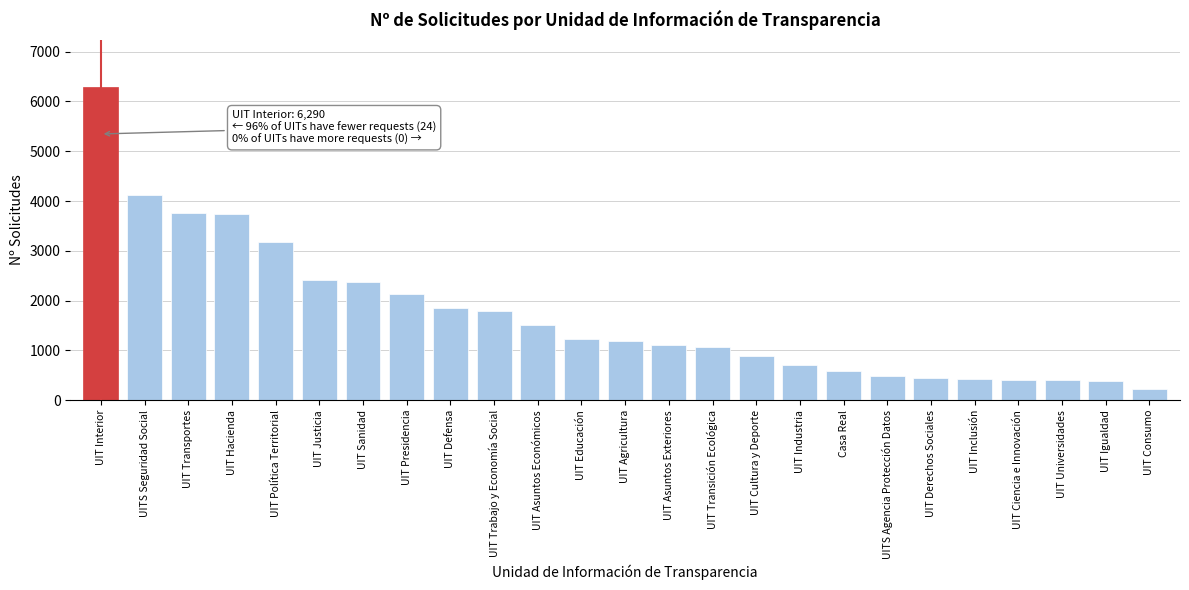

True or false: the data shows 1785 at UIT Trabajo y Economía Social.

True